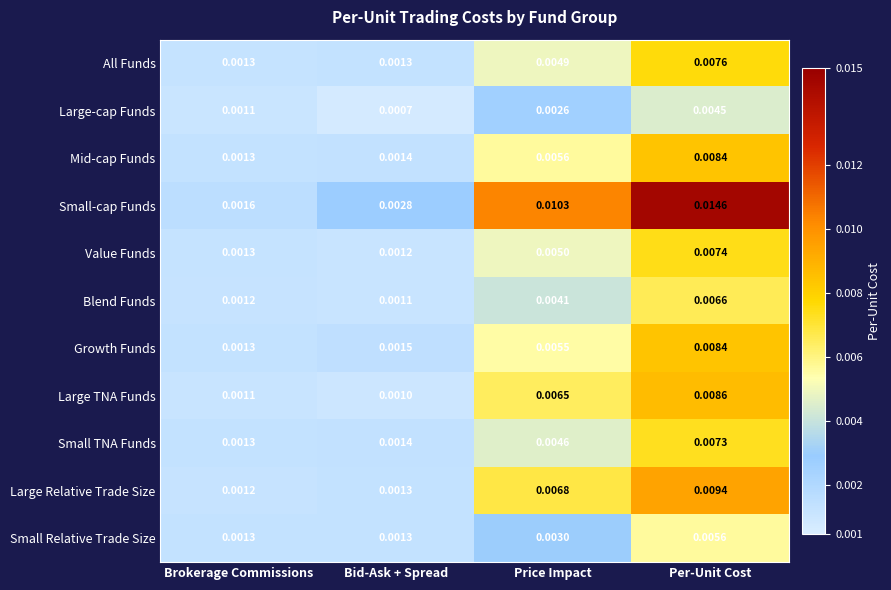

Which series has the largest total across all categories?

Small-cap Funds